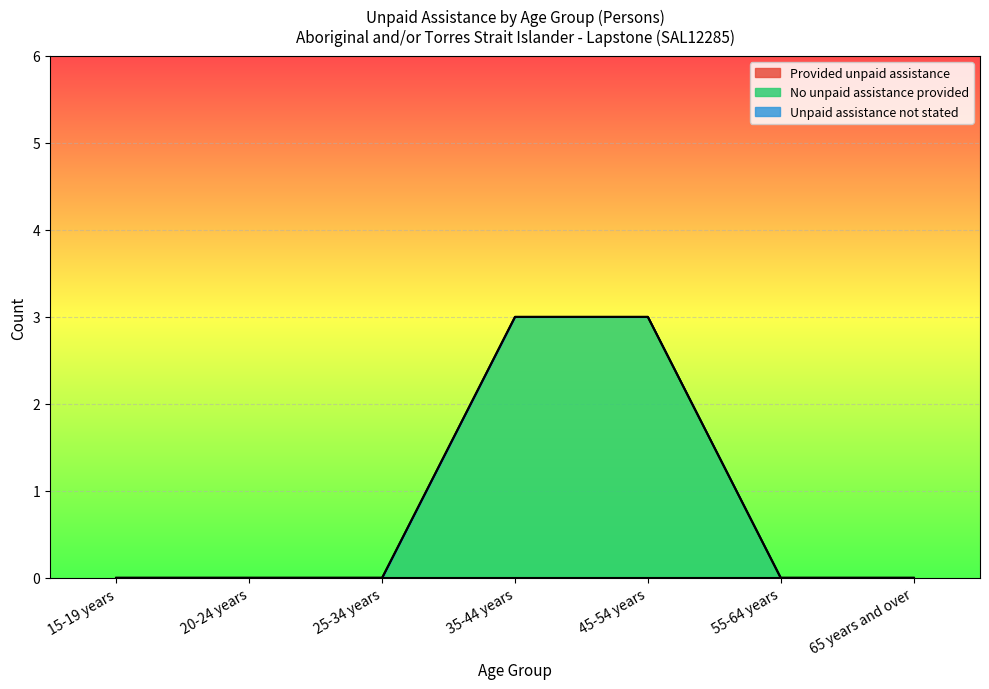

How many distinct data groups are displayed?

3